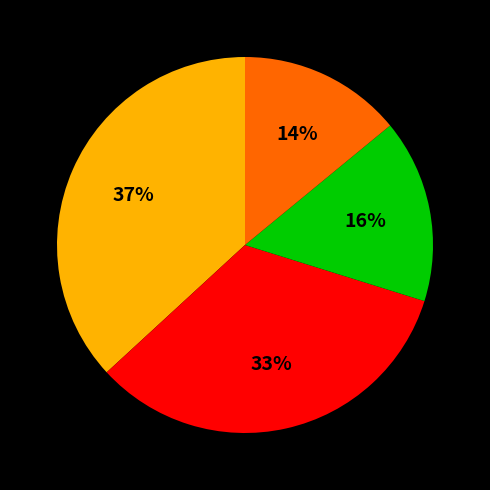

Is there a majority slice in this chart?

No